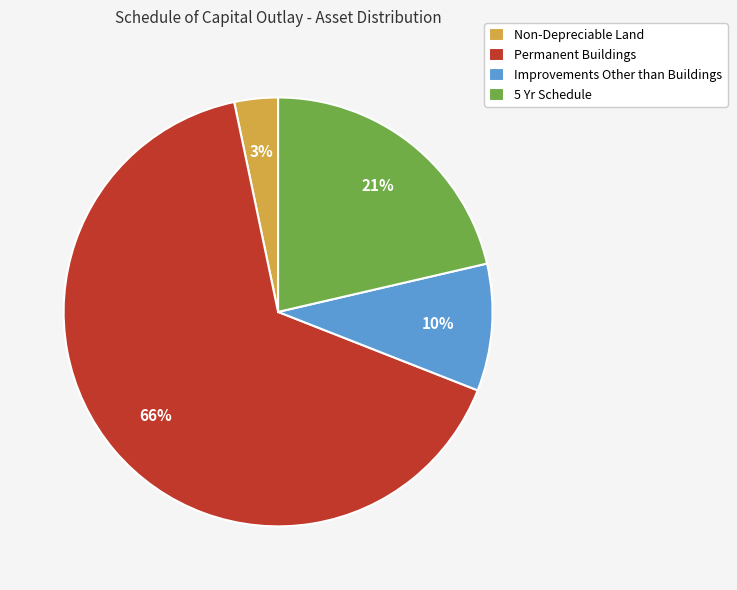

To the nearest percent, what is the combined percentage of Non-Depreciable Land and Permanent Buildings?

69%